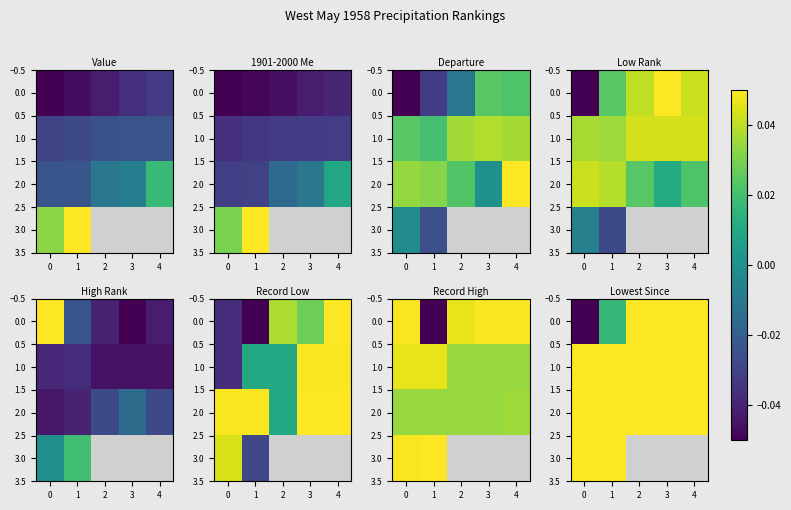

True or false: 1.0 has a value of 0.0 at 2.

True